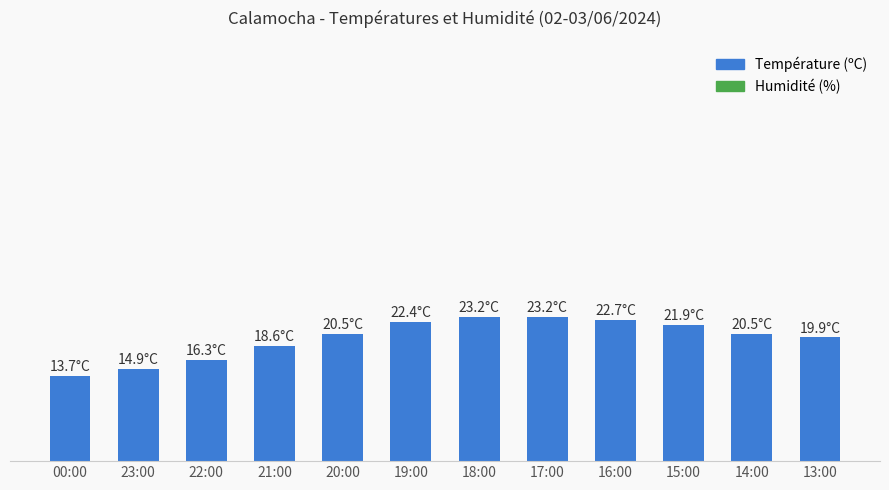

Are the bars horizontal?

No